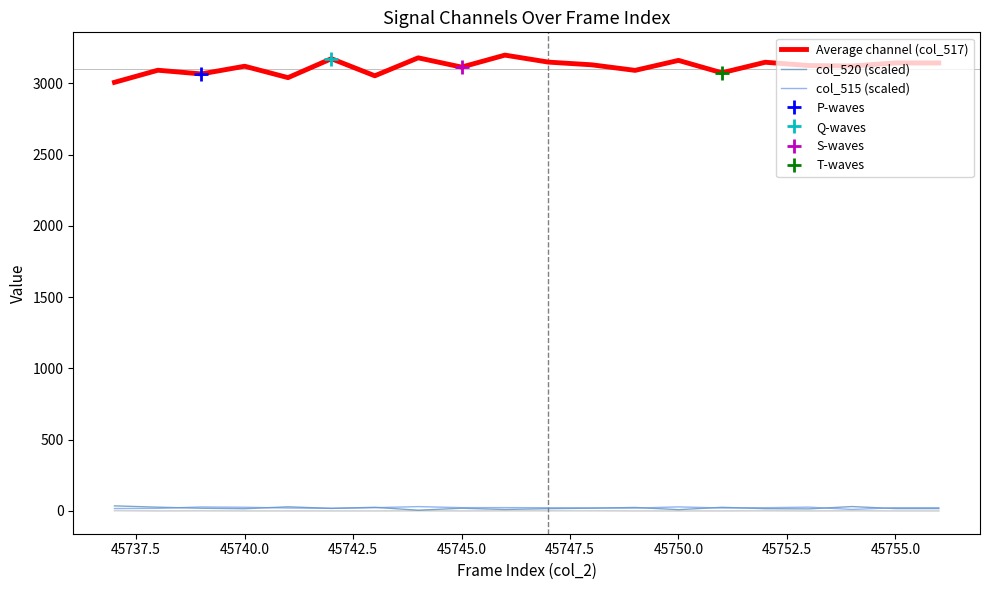

How many lines are shown in the chart?

3